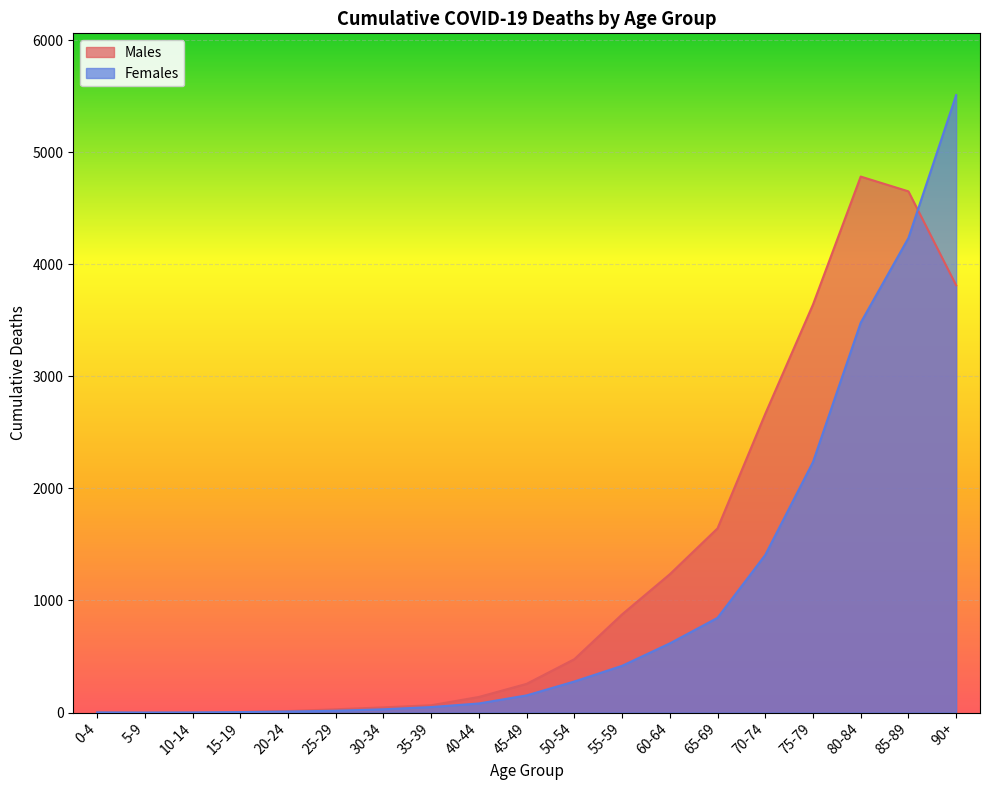

What position from the left is 40-44?

9